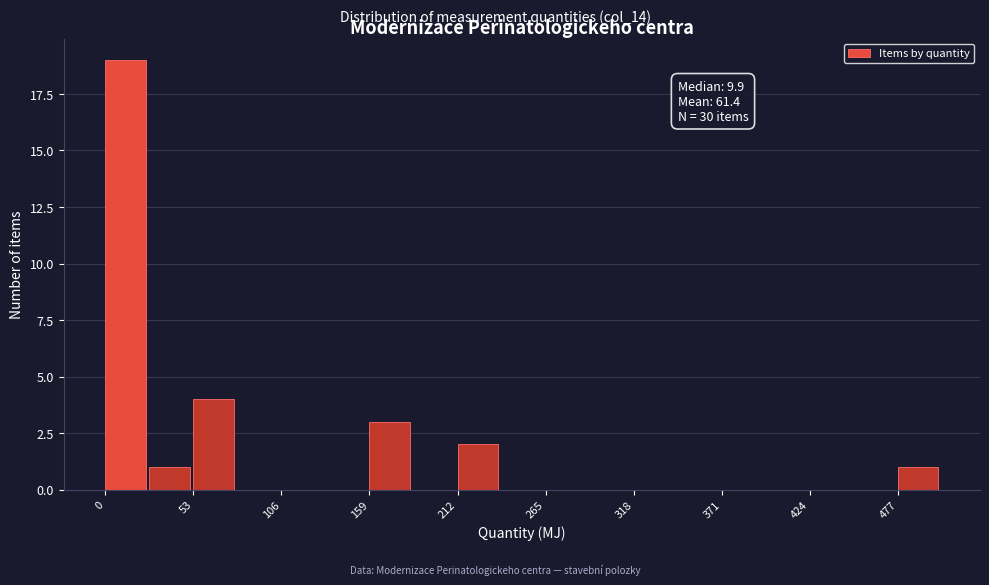

Around what value on the x-axis is the tallest bar? Give the approximate position of its centre, as read against the axis.

10